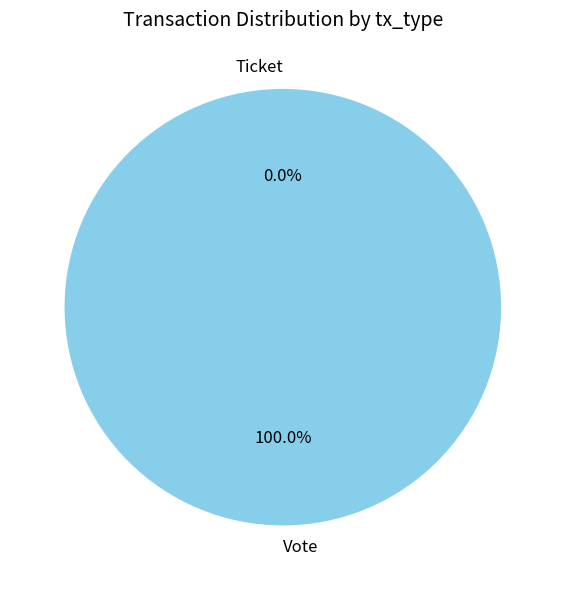

True or false: Vote accounts for 99% of the total.

False